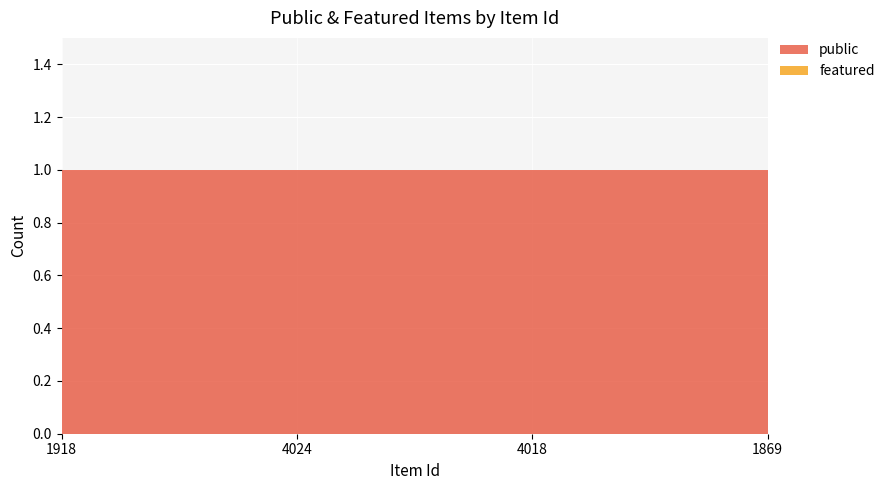

Reading right to left, extract all data points from this chart.

public: 1869=1	4018=1	4024=1	1918=1
featured: 1869=0	4018=0	4024=0	1918=0